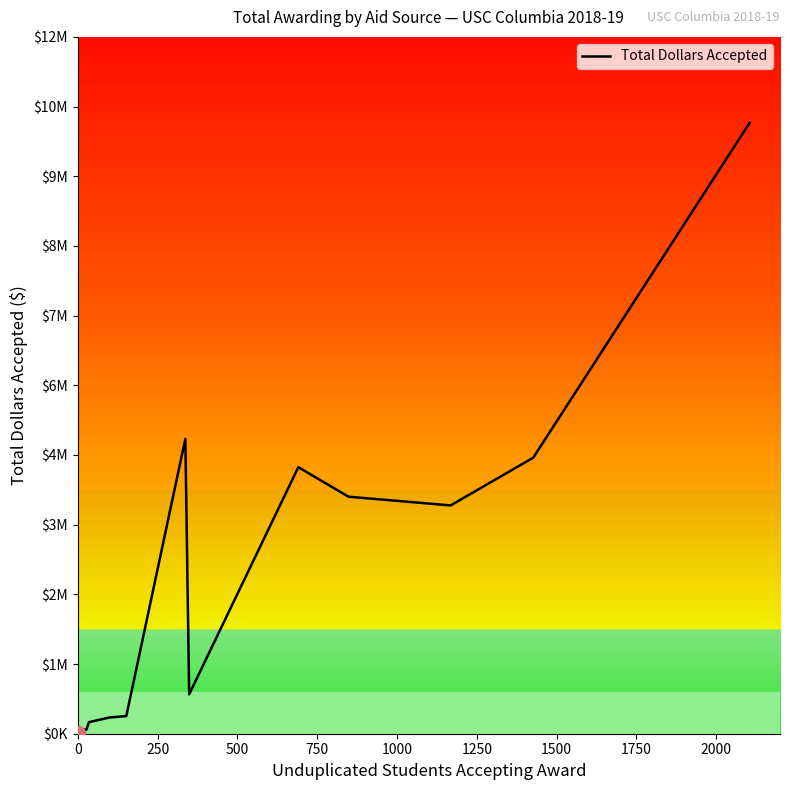

The chart shows a value of 58004 at 1250. True or false?

False